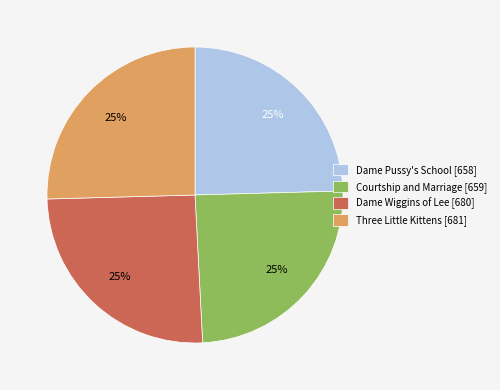

What percentage is the Courtship and Marriage [659] slice, to the nearest percent?

25%